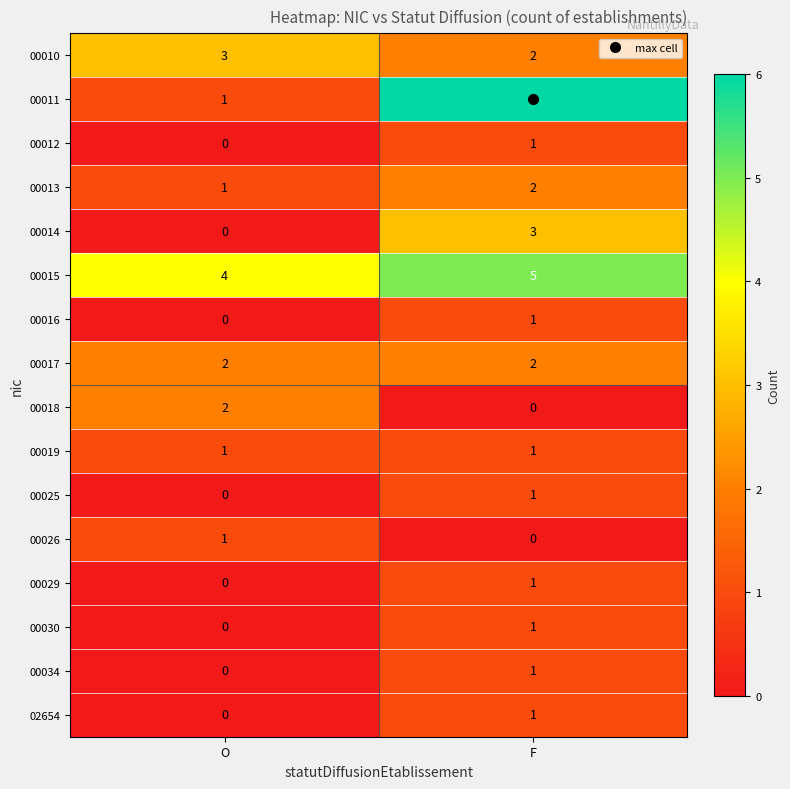

What is the maximum value shown in the chart?

6